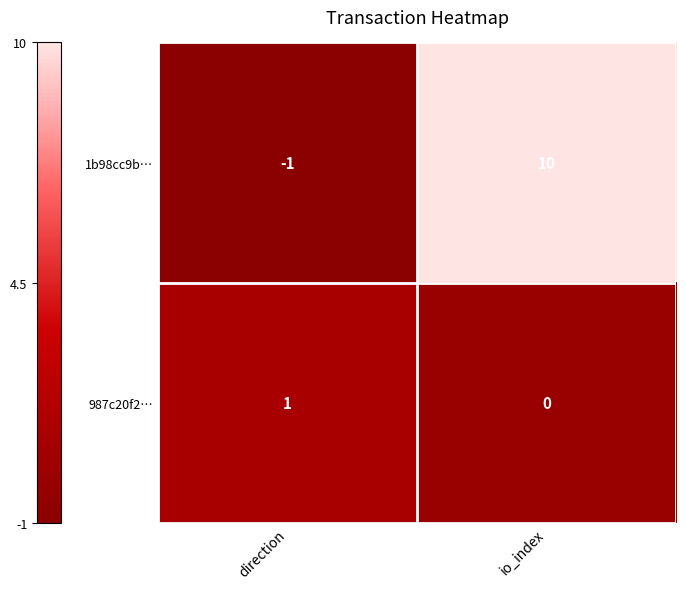

Is it true that 1b98cc9b… equals 0 at direction?

False